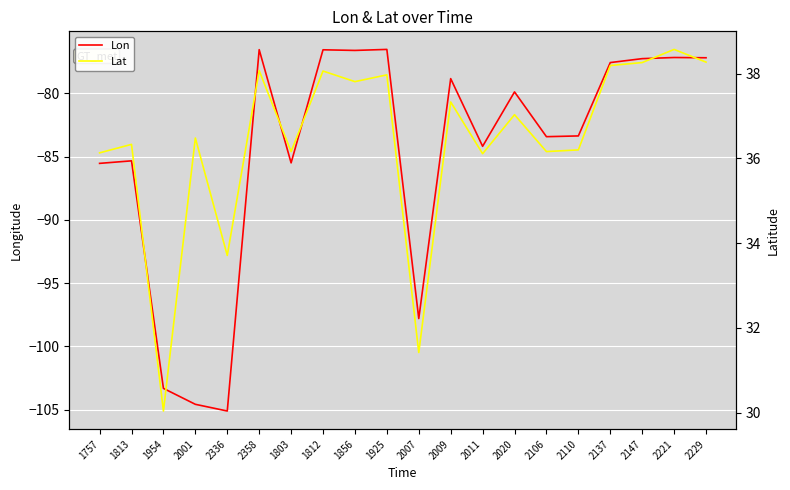

What is the label of the 19th point from the right?

1813